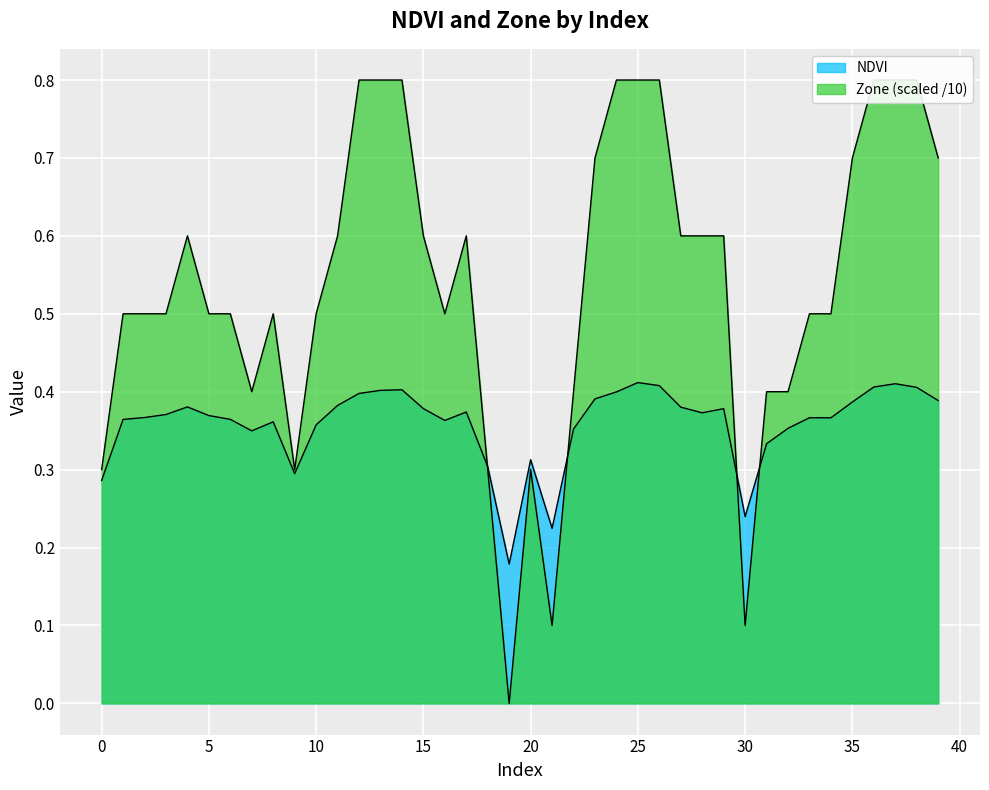

What is the average value of the NDVI series?

0.4